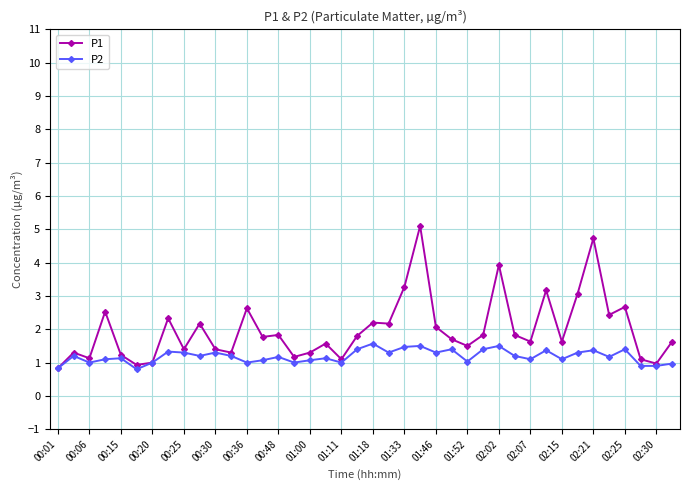

At how many categories does at least one series exceed 3?

6